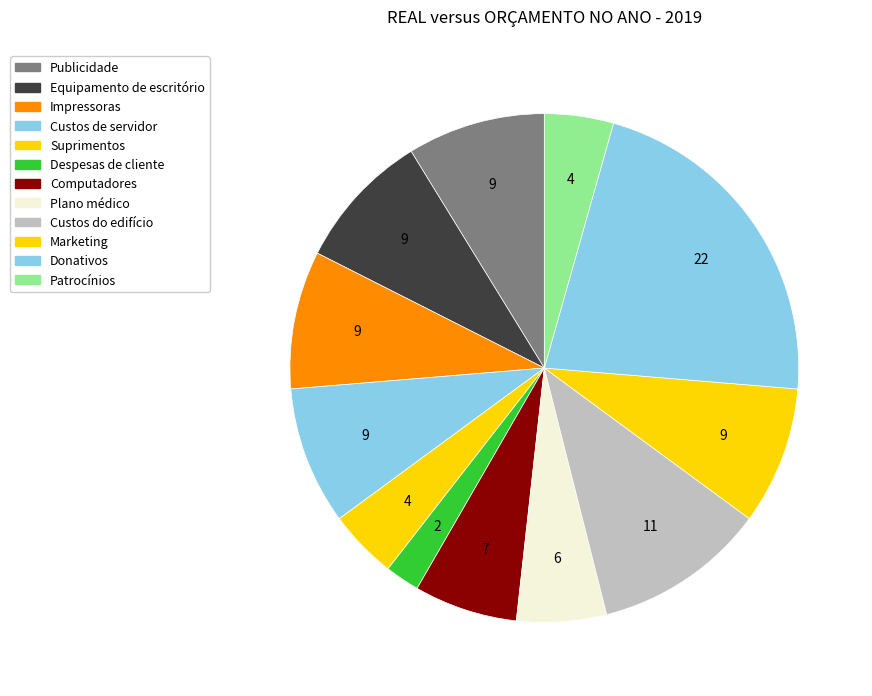

To the nearest percent, what is the difference between the Impressoras and Patrocínios slice percentages?

4%